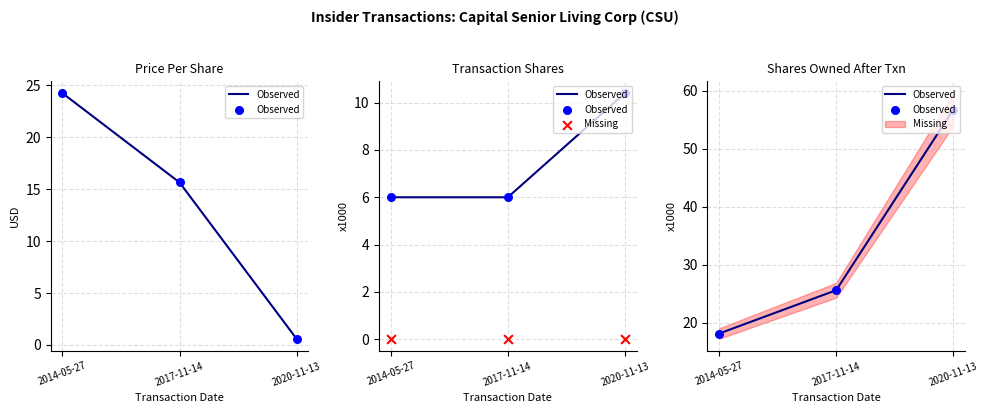

Which series contains the highest Y value?

Observed